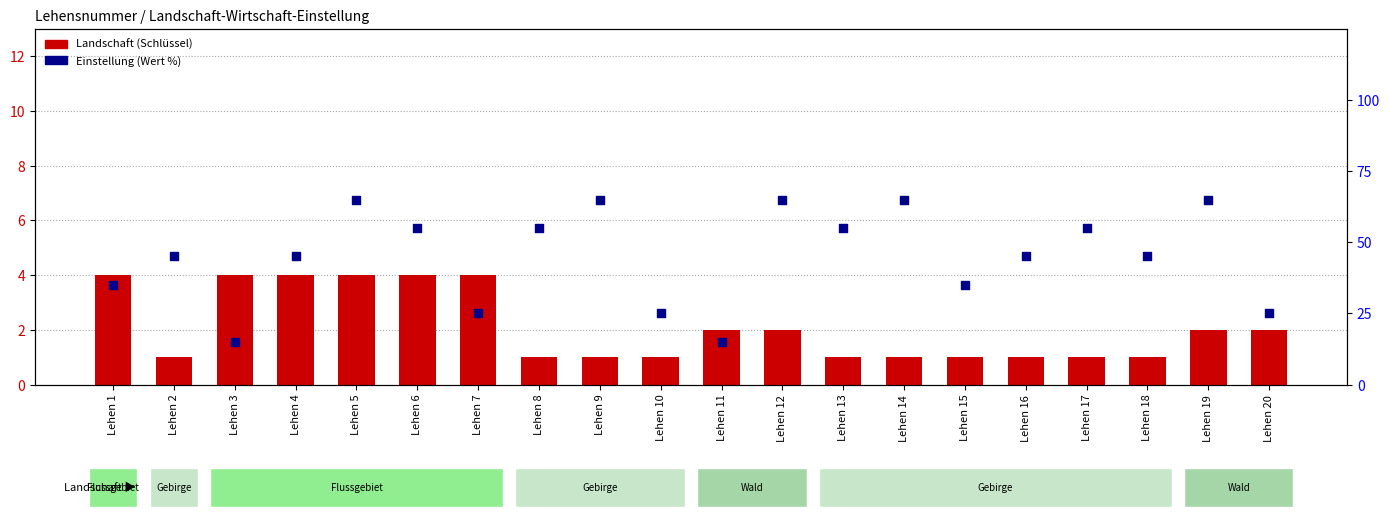

Is the value of Landschaft (Schlüssel) at Lehen 9 greater than the value of Einstellung (Wert %) at Lehen 16?

No